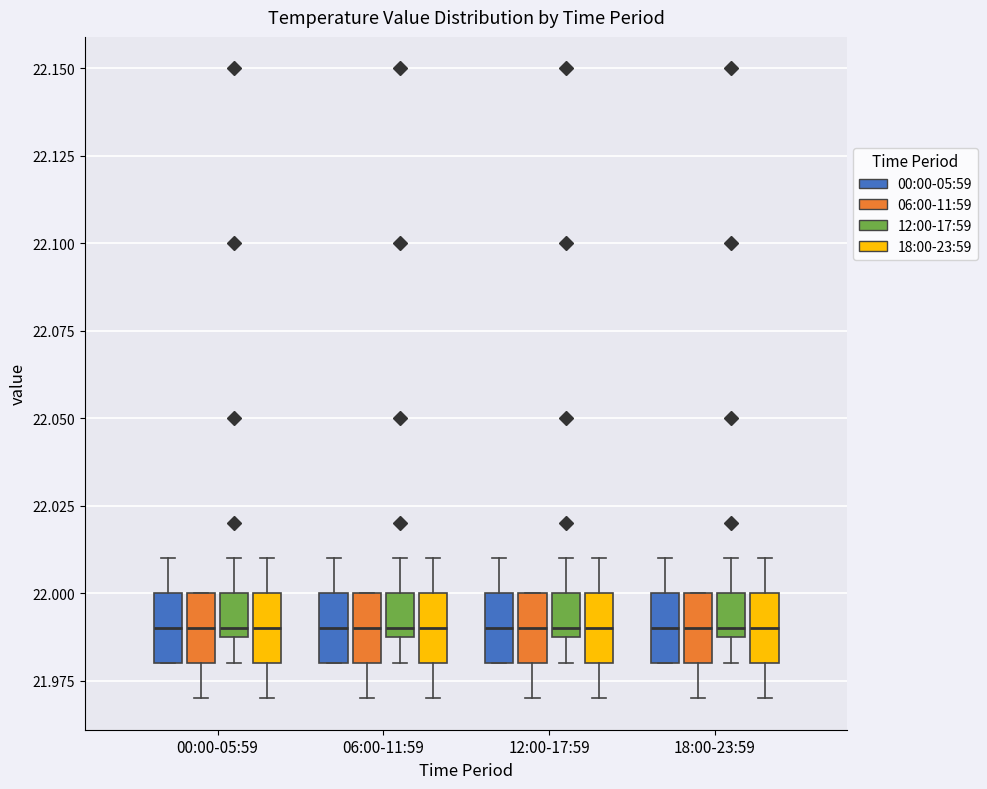

Reading left to right, read every box against the y-axis: the position of its median line, the range the box covers, and the ends of its whiskers. The values are not printed on the chart, so give them approximately, as read against the axis.

00:00-05:59 (00:00-05:59): median 21.99, box 21.98 to 22.00, whiskers 21.98 to 22.01
00:00-05:59 (06:00-11:59): median 21.99, box 21.98 to 22.00, whiskers 21.97 to 22.00
00:00-05:59 (12:00-17:59): median 21.99 (just above the box's lower edge), box 21.99 to 22.00, whiskers 21.98 to 22.01
00:00-05:59 (18:00-23:59): median 21.99, box 21.98 to 22.00, whiskers 21.97 to 22.01
06:00-11:59 (00:00-05:59): median 21.99, box 21.98 to 22.00, whiskers 21.98 to 22.01
06:00-11:59 (06:00-11:59): median 21.99, box 21.98 to 22.00, whiskers 21.97 to 22.00
06:00-11:59 (12:00-17:59): median 21.99 (just above the box's lower edge), box 21.99 to 22.00, whiskers 21.98 to 22.01
06:00-11:59 (18:00-23:59): median 21.99, box 21.98 to 22.00, whiskers 21.97 to 22.01
12:00-17:59 (00:00-05:59): median 21.99, box 21.98 to 22.00, whiskers 21.98 to 22.01
12:00-17:59 (06:00-11:59): median 21.99, box 21.98 to 22.00, whiskers 21.97 to 22.00
12:00-17:59 (12:00-17:59): median 21.99 (just above the box's lower edge), box 21.99 to 22.00, whiskers 21.98 to 22.01
12:00-17:59 (18:00-23:59): median 21.99, box 21.98 to 22.00, whiskers 21.97 to 22.01
18:00-23:59 (00:00-05:59): median 21.99, box 21.98 to 22.00, whiskers 21.98 to 22.01
18:00-23:59 (06:00-11:59): median 21.99, box 21.98 to 22.00, whiskers 21.97 to 22.00
18:00-23:59 (12:00-17:59): median 21.99 (just above the box's lower edge), box 21.99 to 22.00, whiskers 21.98 to 22.01
18:00-23:59 (18:00-23:59): median 21.99, box 21.98 to 22.00, whiskers 21.97 to 22.01